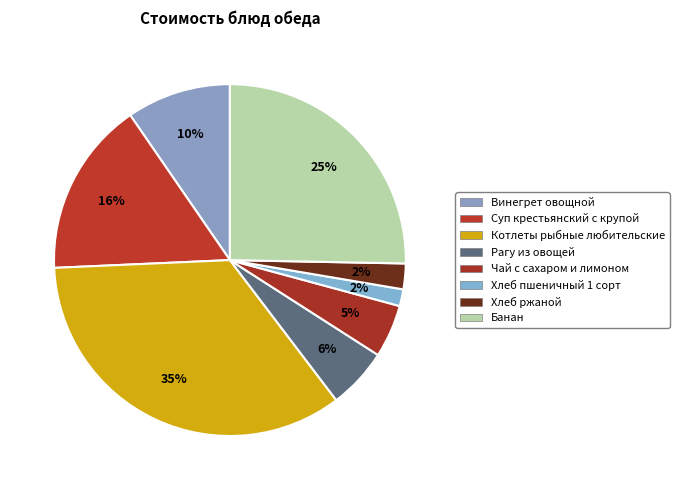

Is it true that Суп крестьянский с крупой is 16% of the pie?

True